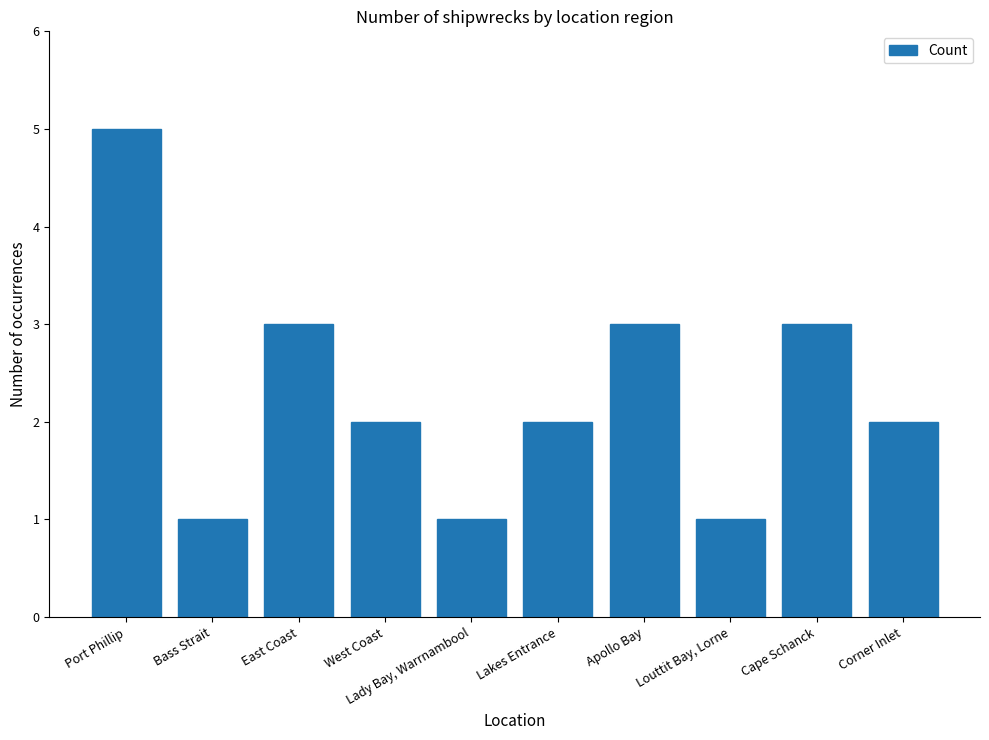

What is the greatest value displayed?

5